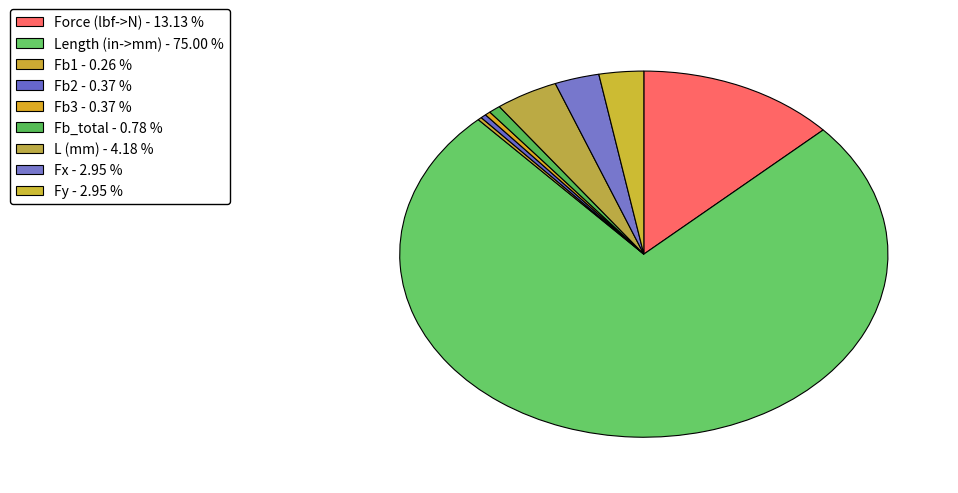

Rank the categories by value from lowest to highest.

Fb1, Fb2, Fb3, Fb_total, Fx, Fy, L (mm), Force (lbf->N), Length (in->mm)